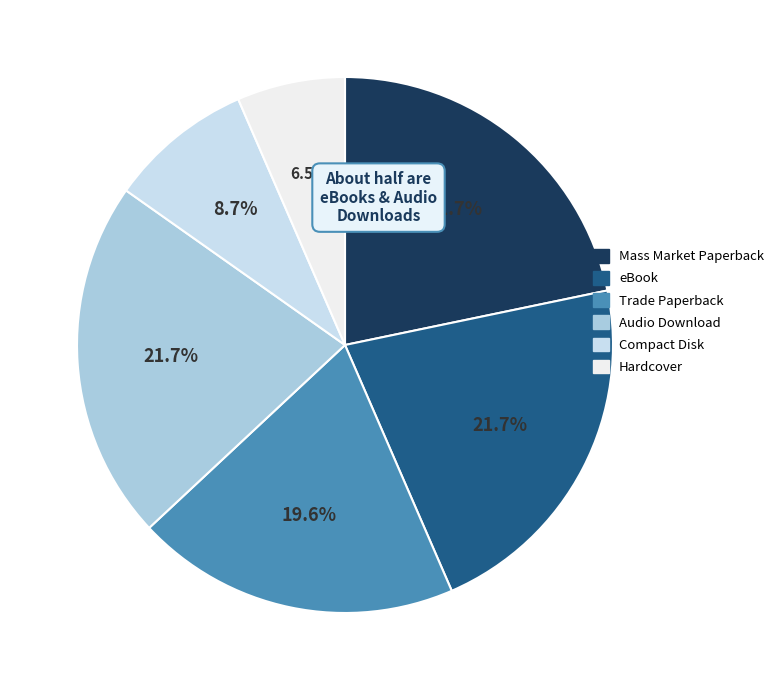

Is there a majority slice in this chart?

No